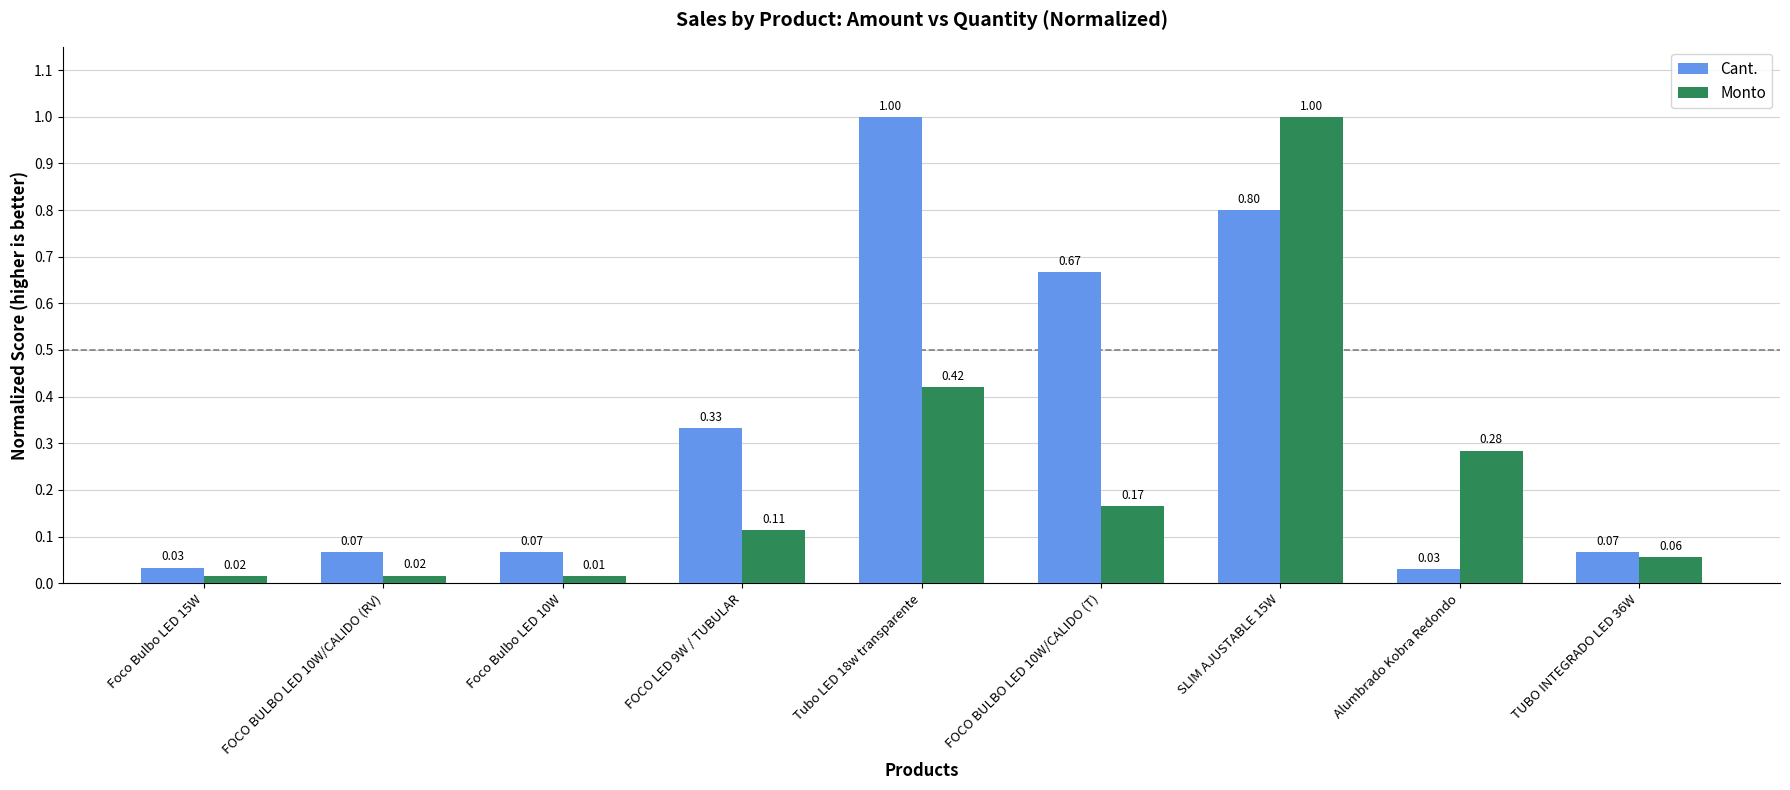

List the series in order of their overall mean, highest first.

Cant., Monto